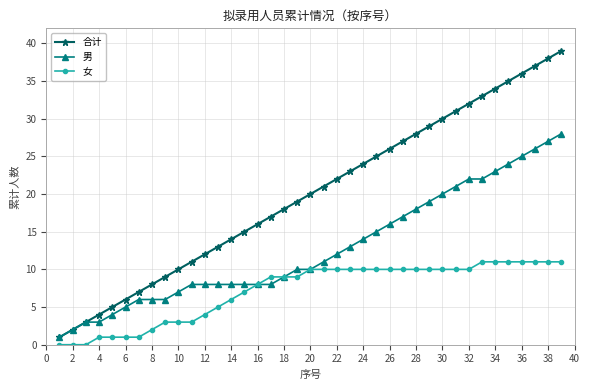

True or false: 合计 has more than 0 interior local peaks.

False